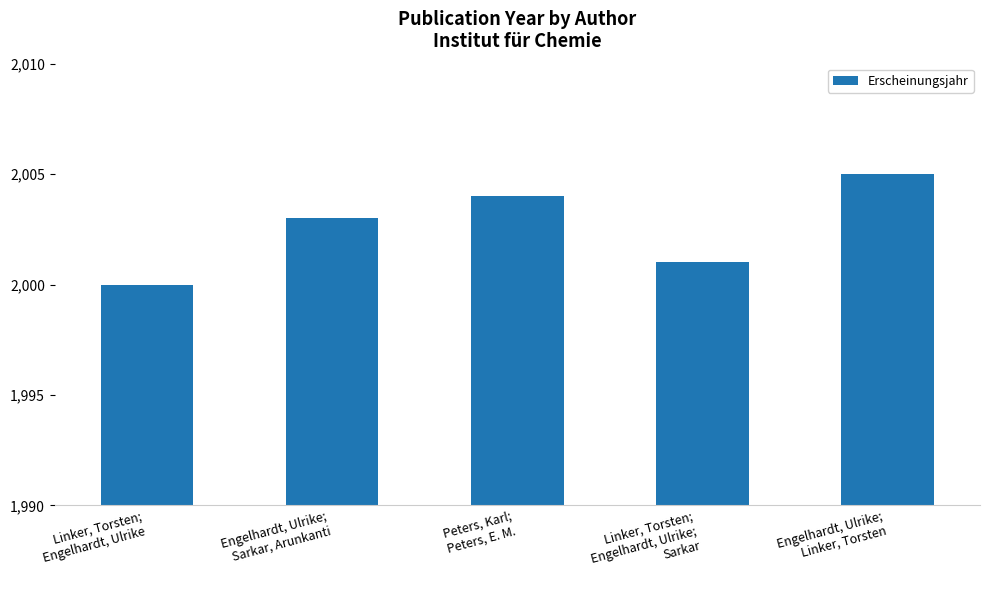

What is the maximum value shown in the chart?

2005